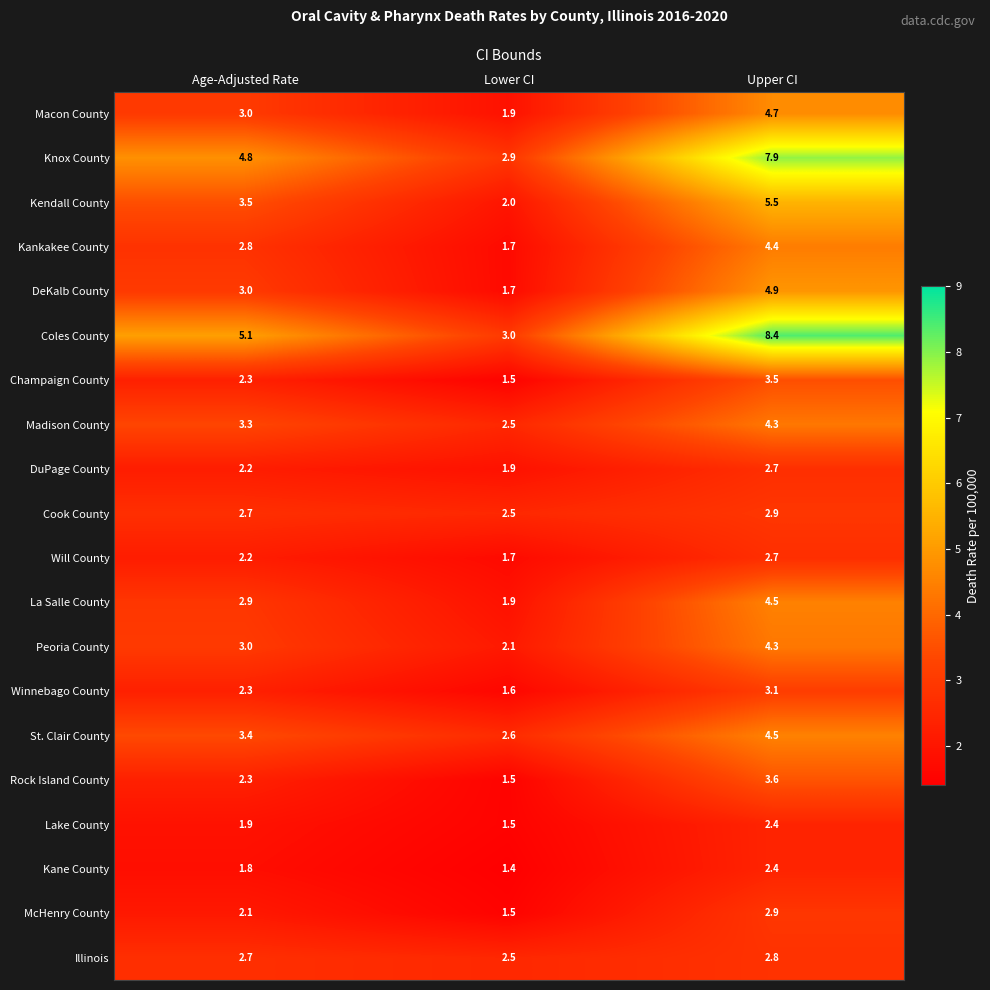

Rank the categories by DeKalb County value from lowest to highest.

Lower CI, Age-Adjusted Rate, Upper CI